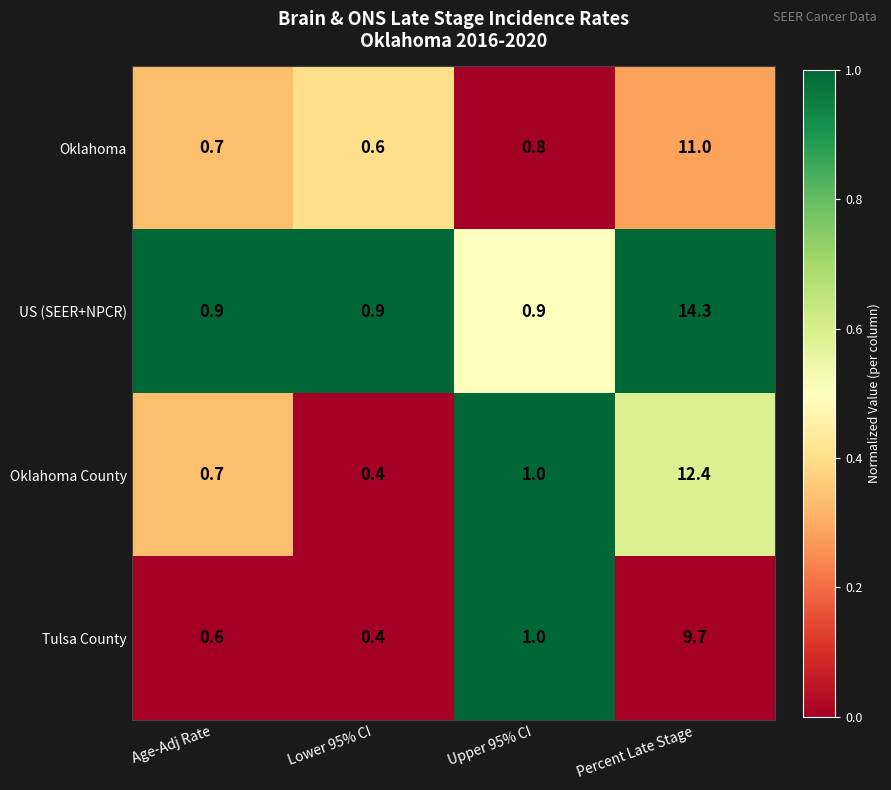

Which series has the largest total across all categories?

US (SEER+NPCR)